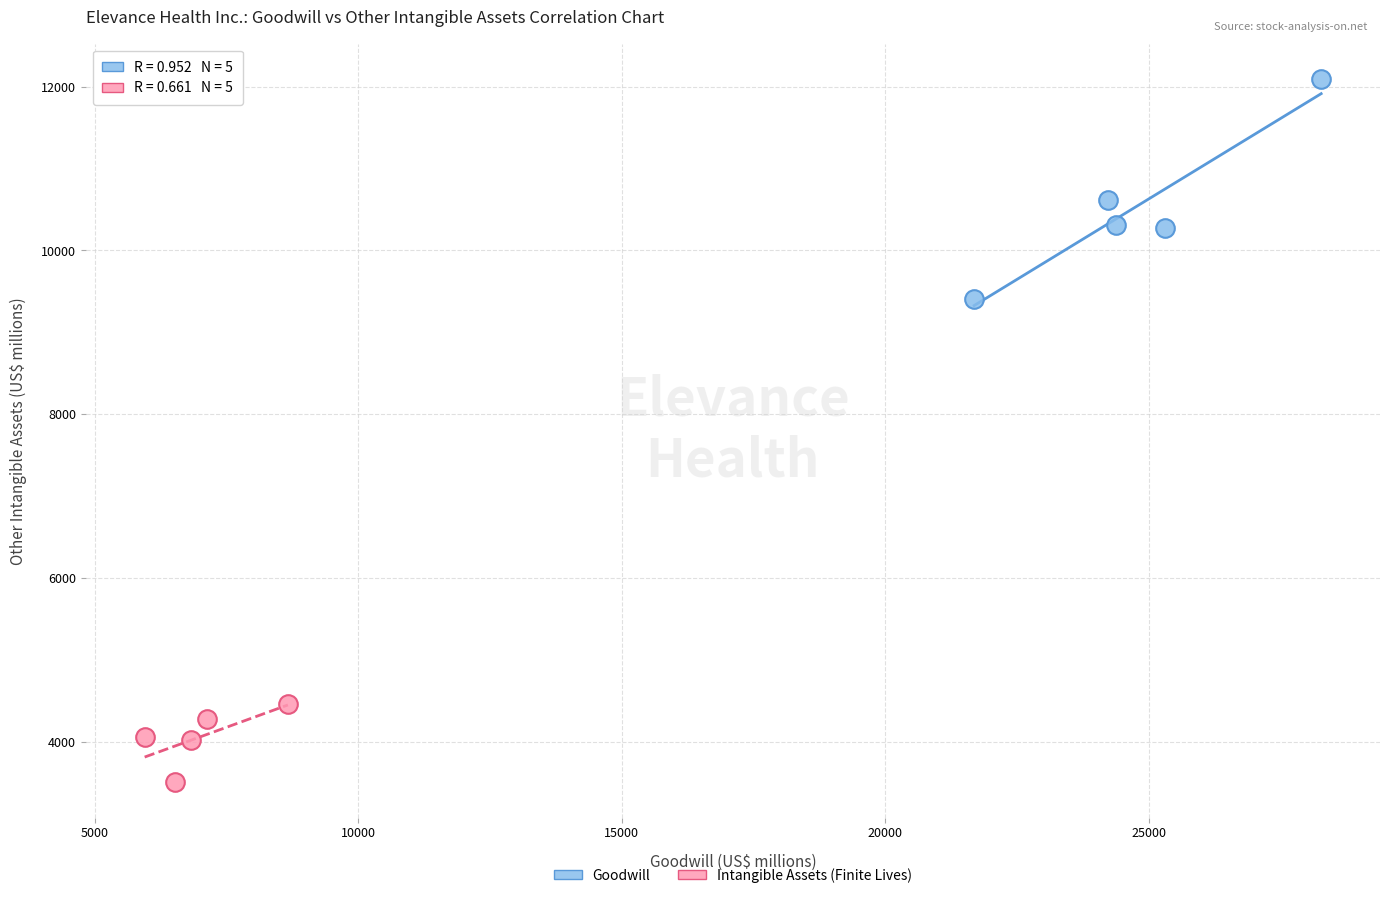

Which series contains the lowest Y value?

Intangible Assets (Finite Lives)